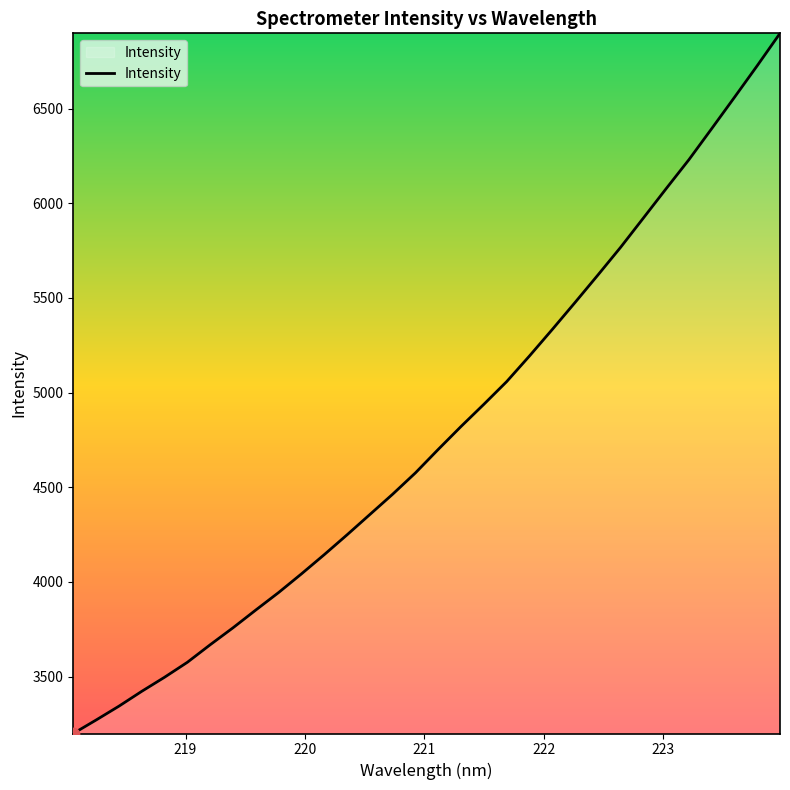

What is the maximum value shown in the chart?

6898.1